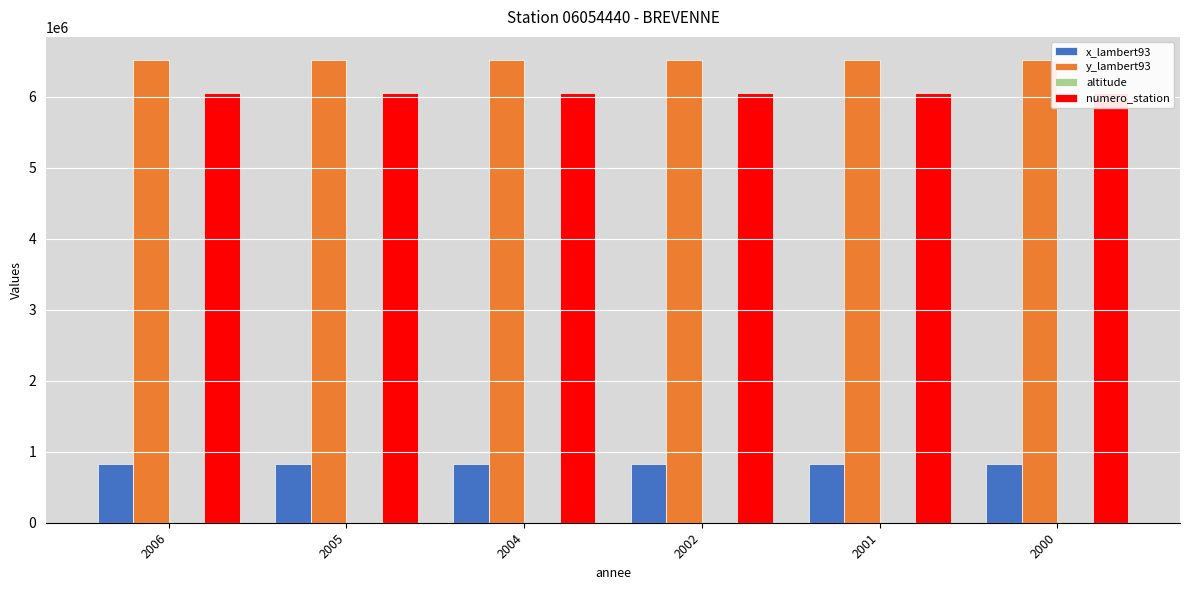

At how many categories does at least one series exceed 2157312?

6